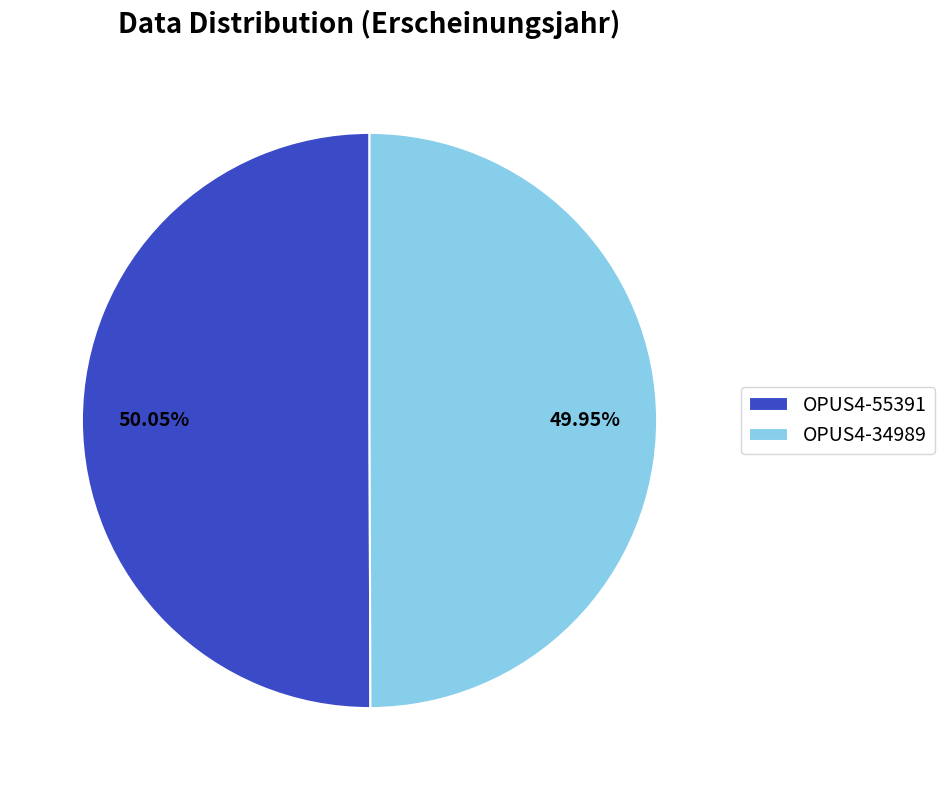

True or false: OPUS4-55391 accounts for 37% of the total.

False